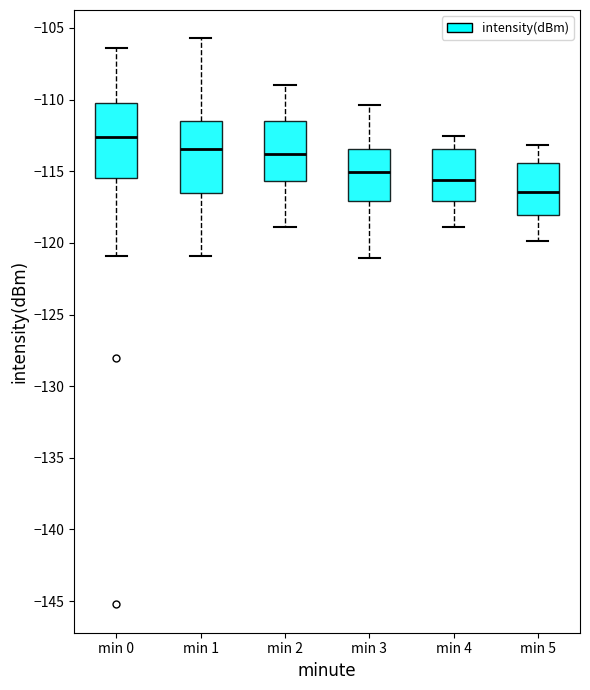

Reading left to right, read every box against the y-axis: the position of its median line, the range the box covers, and the ends of its whiskers. The values are not printed on the chart, so give them approximately, as read against the axis.

min 0: median -112.5, box -115.5 to -110.0, whiskers -121.0 to -106.5
min 1: median -113.5, box -116.5 to -111.5, whiskers -121.0 to -105.5
min 2: median -114.0, box -115.5 to -111.5, whiskers -119.0 to -109.0
min 3: median -115.0, box -117.0 to -113.5, whiskers -121.0 to -110.5
min 4: median -115.5, box -117.0 to -113.5, whiskers -119.0 to -112.5
min 5: median -116.5, box -118.0 to -114.5, whiskers -120.0 to -113.0